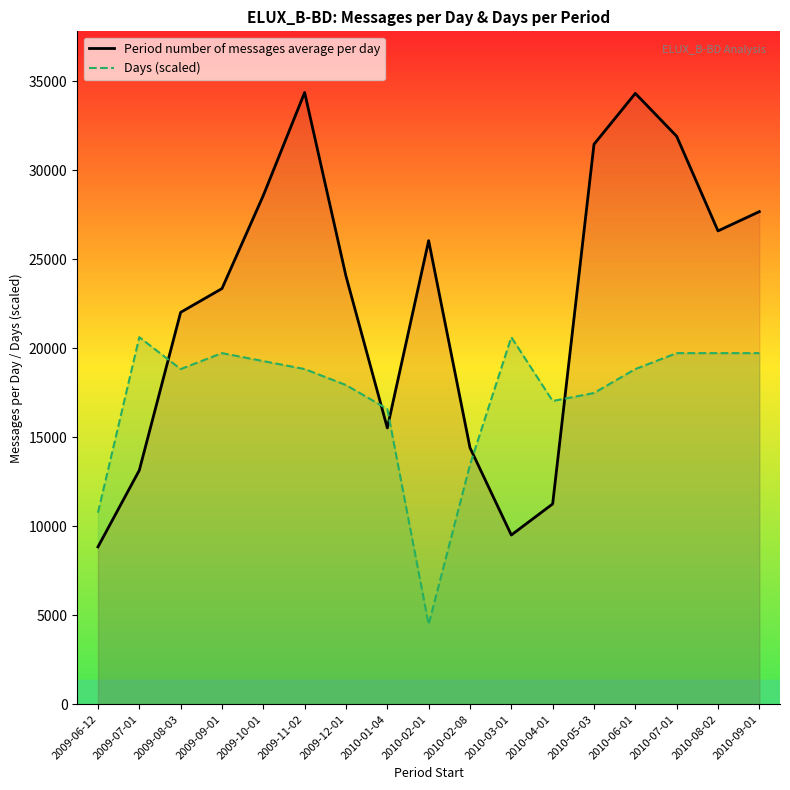

Reading left to right, extract all data points from this chart.

Period number of messages average per day: 2009-06-12=8839.4	2009-07-01=13142.3	2009-08-03=22018.1	2009-09-01=23353.6	2009-10-01=28584.7	2009-11-02=34372.6	2009-12-01=24055.2	2010-01-04=15523.4	2010-02-01=26047.8	2010-02-08=14411.6	2010-03-01=9506.0	2010-04-01=11251.7	2010-05-03=31462.6	2010-06-01=34323.0	2010-07-01=31913.0	2010-08-02=26594.7	2010-09-01=27677.8
Days: 2009-06-12=10760.1	2009-07-01=20623.5	2009-08-03=18830.2	2009-09-01=19726.9	2009-10-01=19278.5	2009-11-02=18830.2	2009-12-01=17933.5	2010-01-04=16588.5	2010-02-01=4483.4	2010-02-08=13450.1	2010-03-01=20623.5	2010-04-01=17036.8	2010-05-03=17485.2	2010-06-01=18830.2	2010-07-01=19726.9	2010-08-02=19726.9	2010-09-01=19726.9